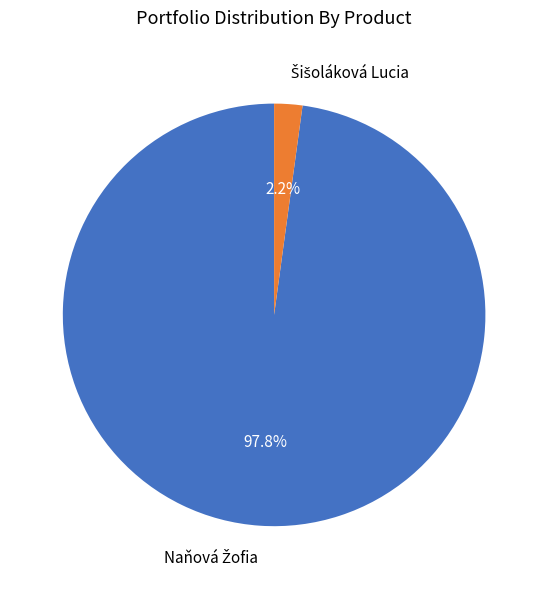

Does any single category account for the majority?

Yes